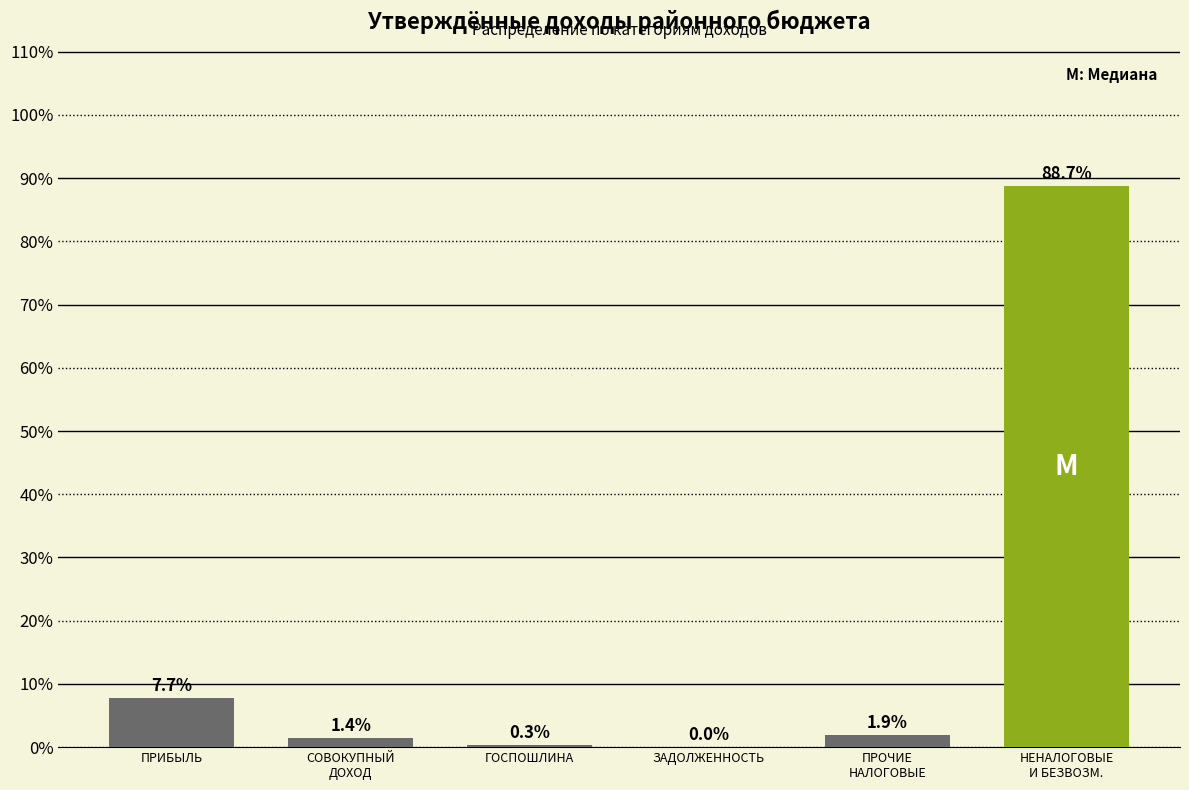

What value does the data have at ПРИБЫЛЬ?

7.7